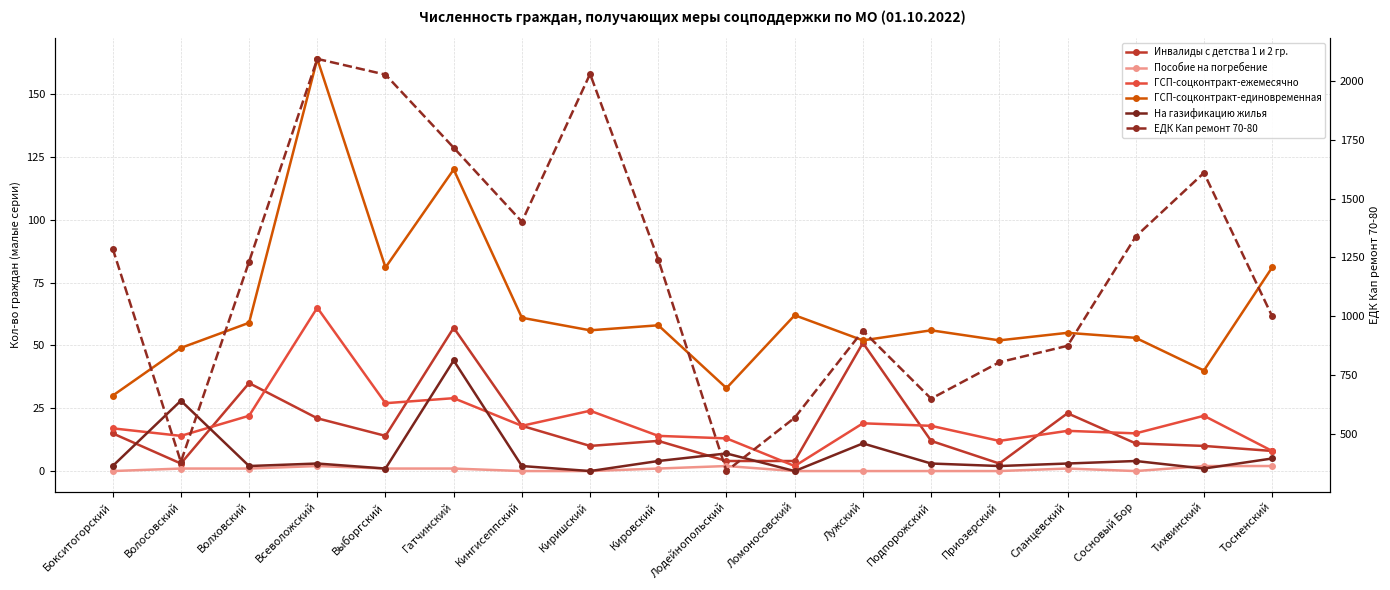

How many lines are shown in the chart?

6